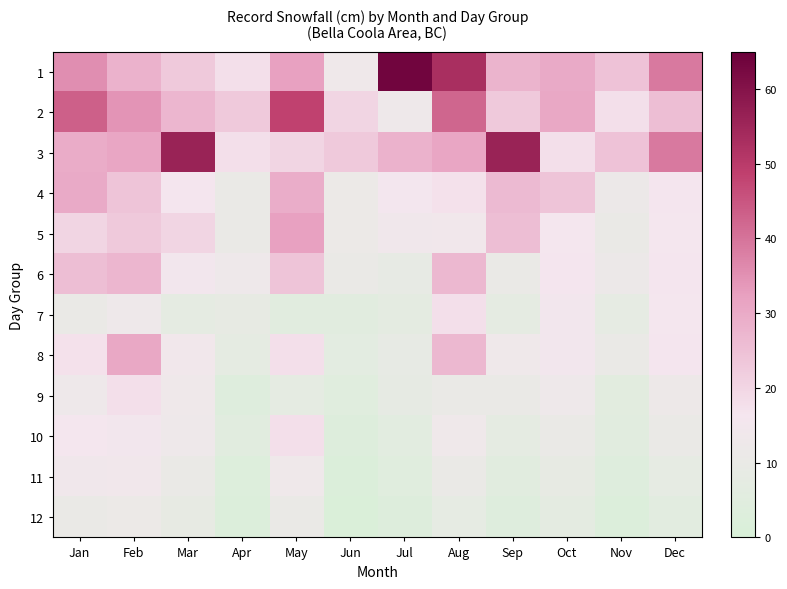

What is the spread (max minus min) of values at Dec?

32.9